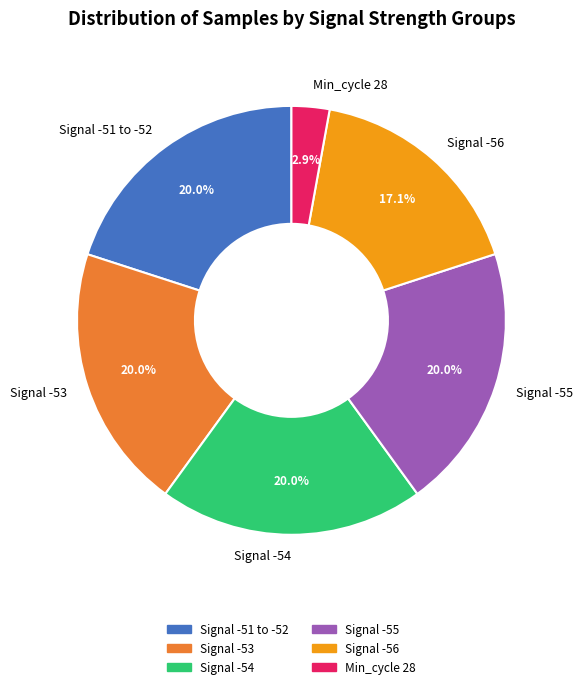

Is there a majority slice in this chart?

No